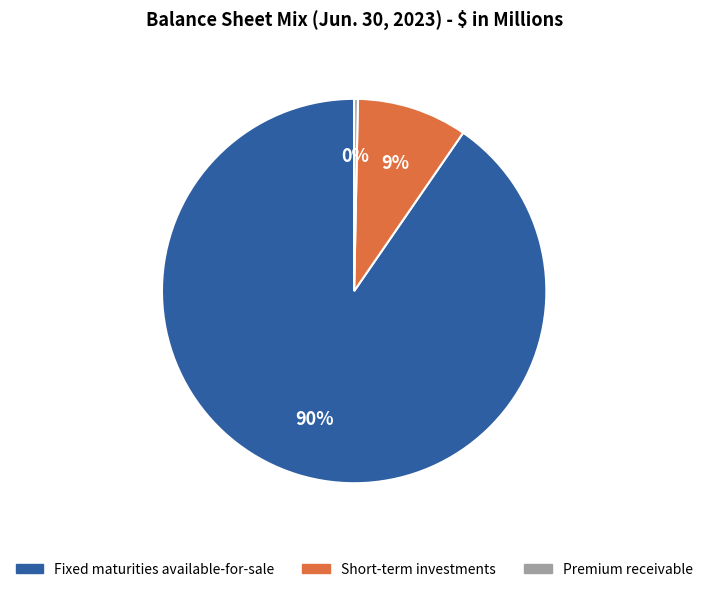

What percentage is the Short-term investments slice, to the nearest percent?

9%